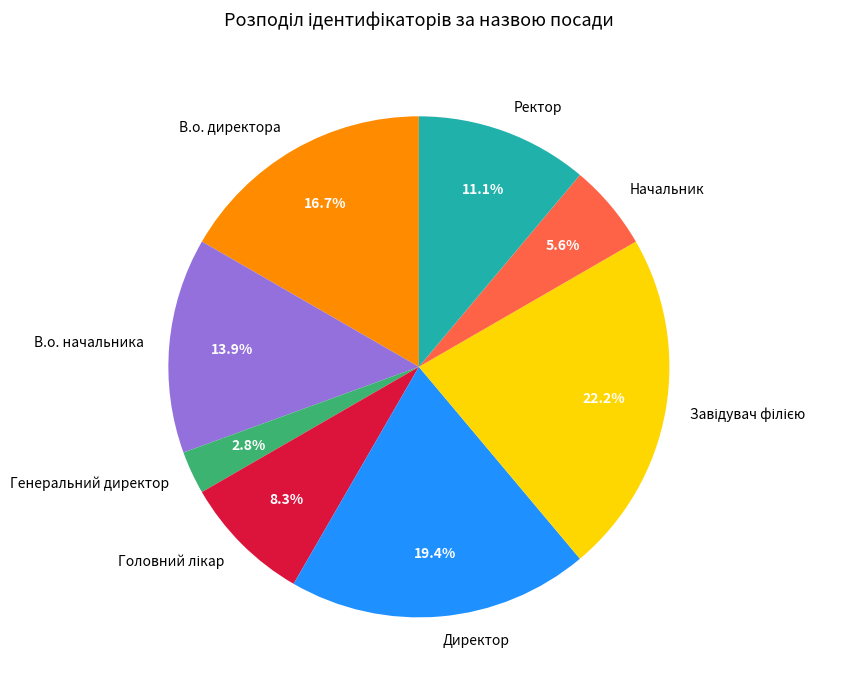

Which has a higher value, В.о. начальника or Генеральний директор?

В.о. начальника